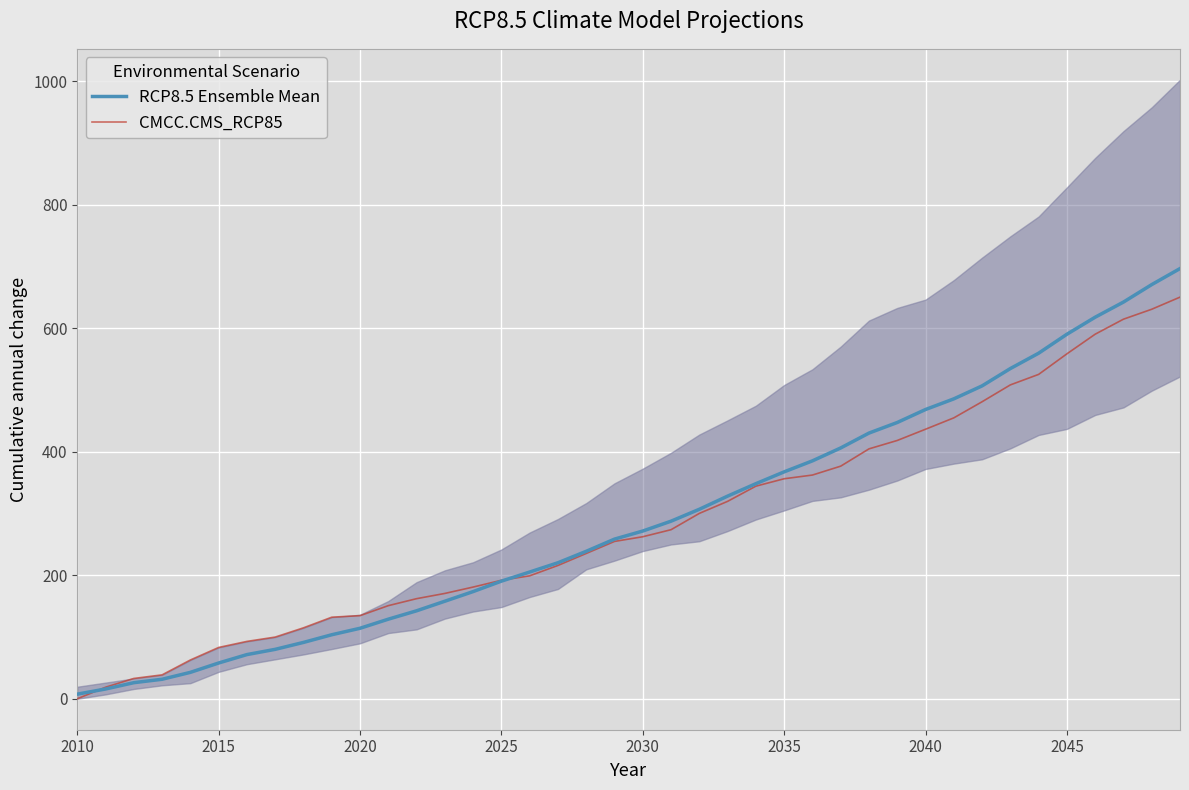

Is this an area chart (filled region under the line)?

No